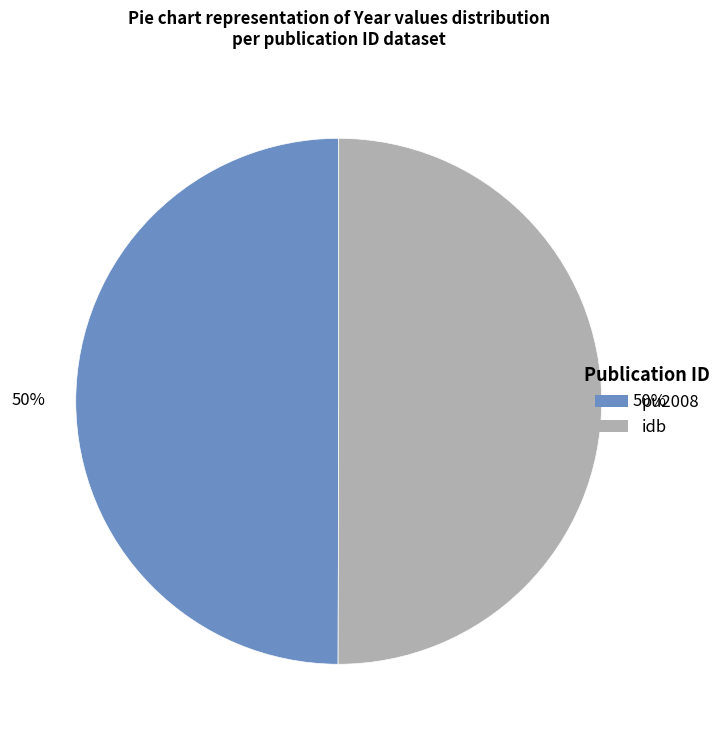

True or false: pu2008 accounts for 44% of the total.

False